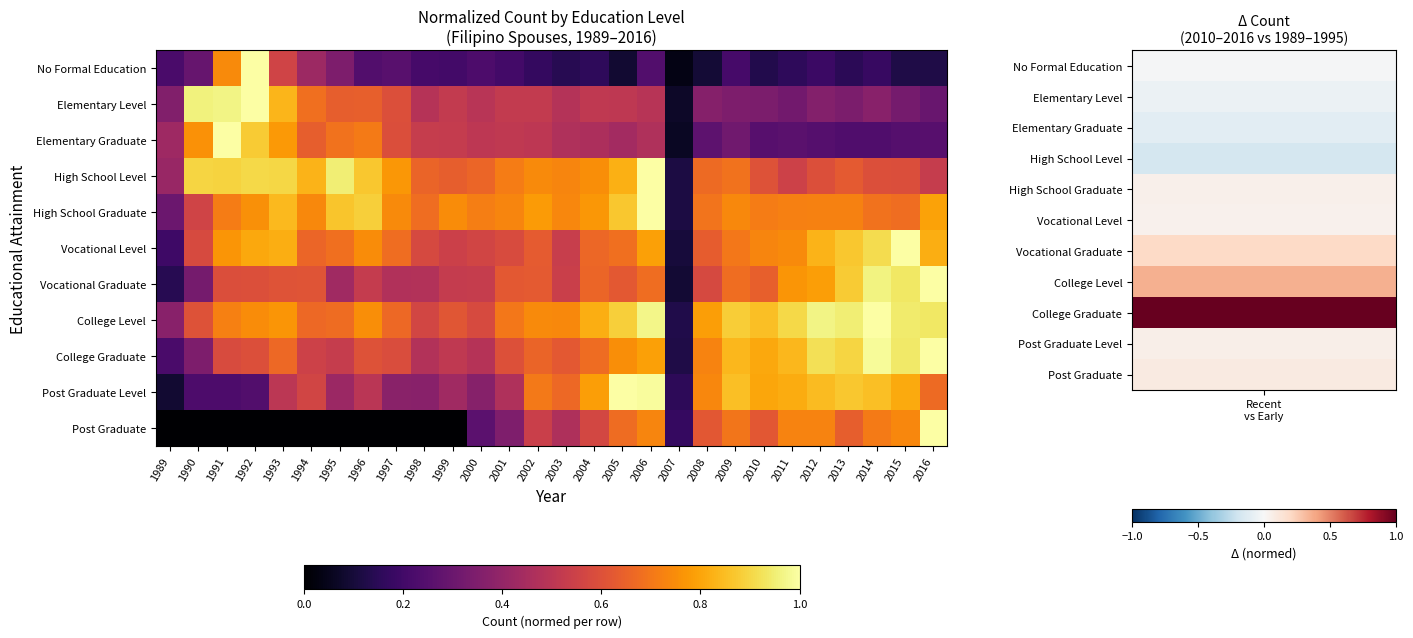

Which has a higher value, 1994 or 2009?

1994